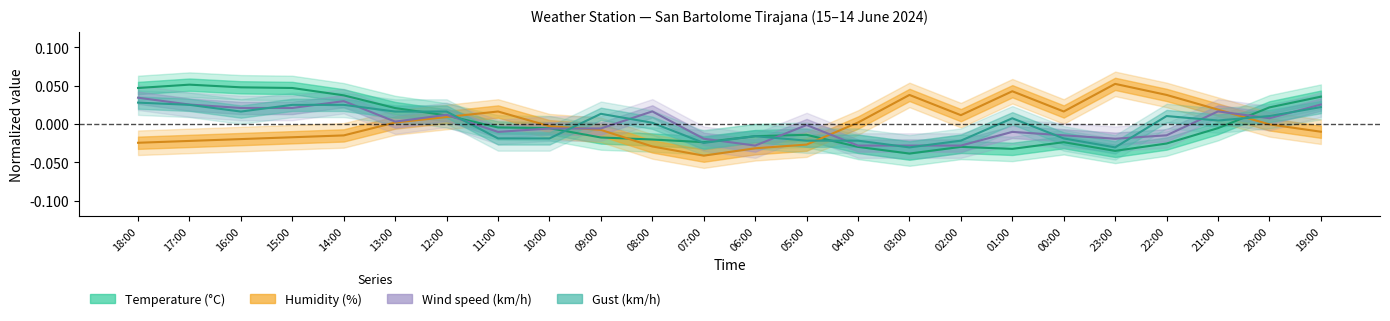

How many data points does each series have?

24